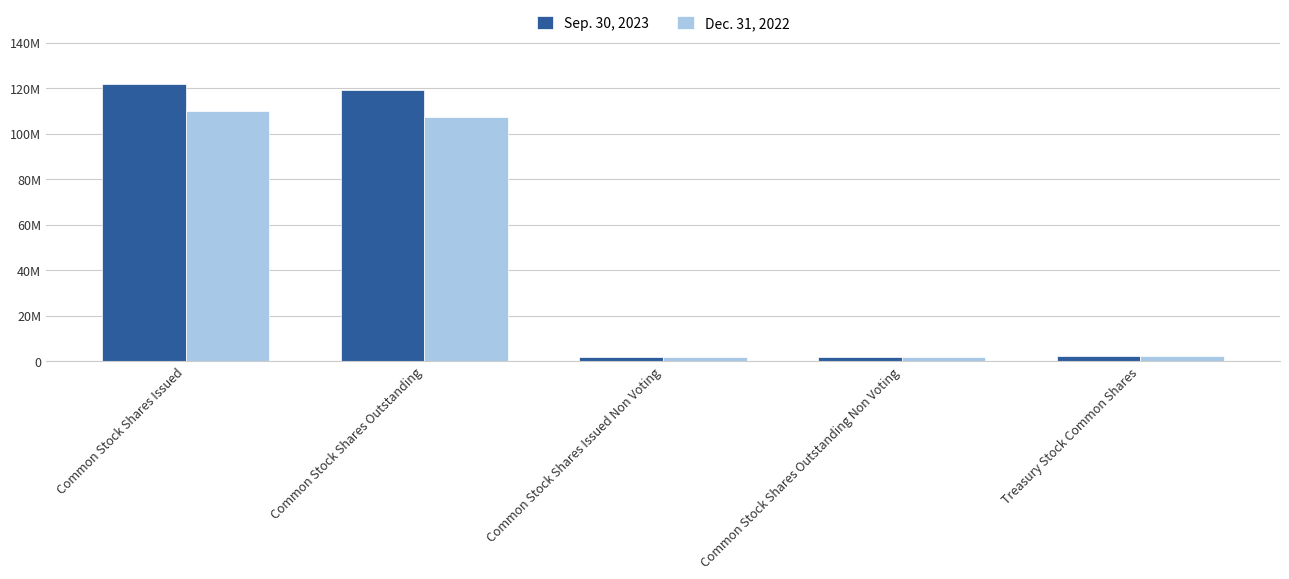

Are the bars horizontal?

No